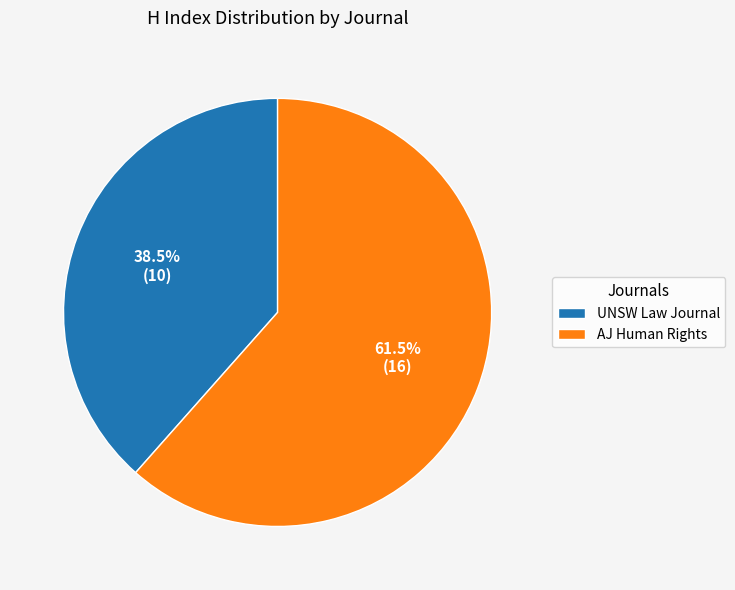

Approximately how many times larger is the value at AJ Human Rights compared to UNSW Law Journal?

1.6